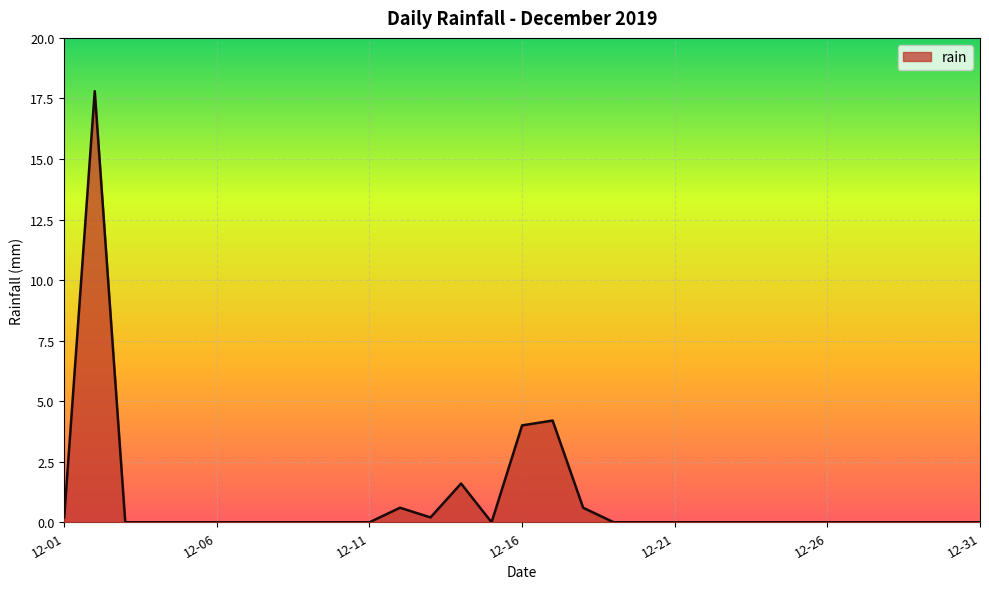

Does the chart display data point markers on the line(s)?

No